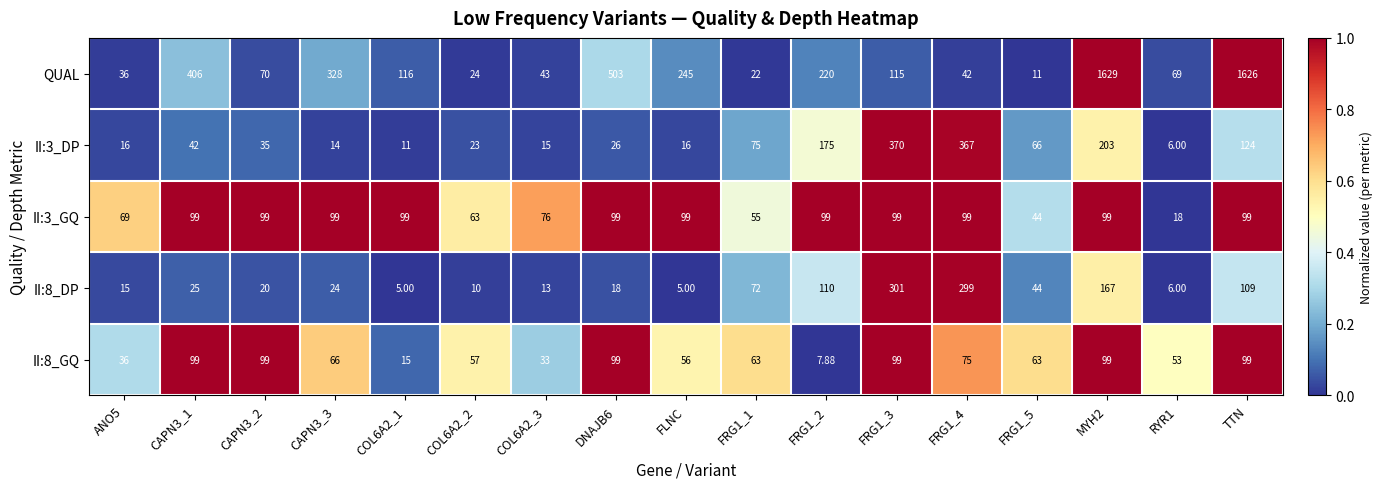

Which series changed the most between ANO5 and FRG1_2?

QUAL